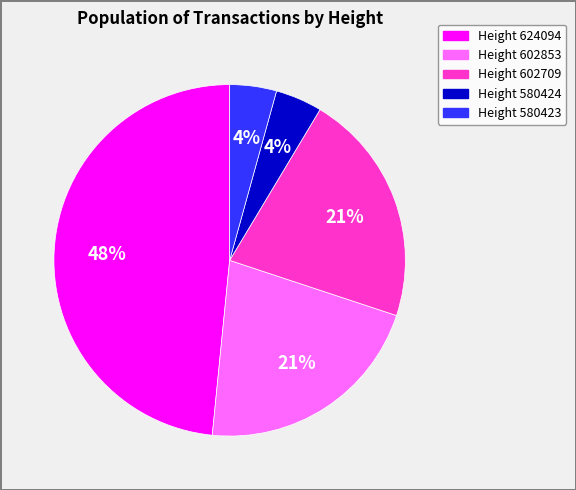

To the nearest percent, what is the average slice percentage?

20%